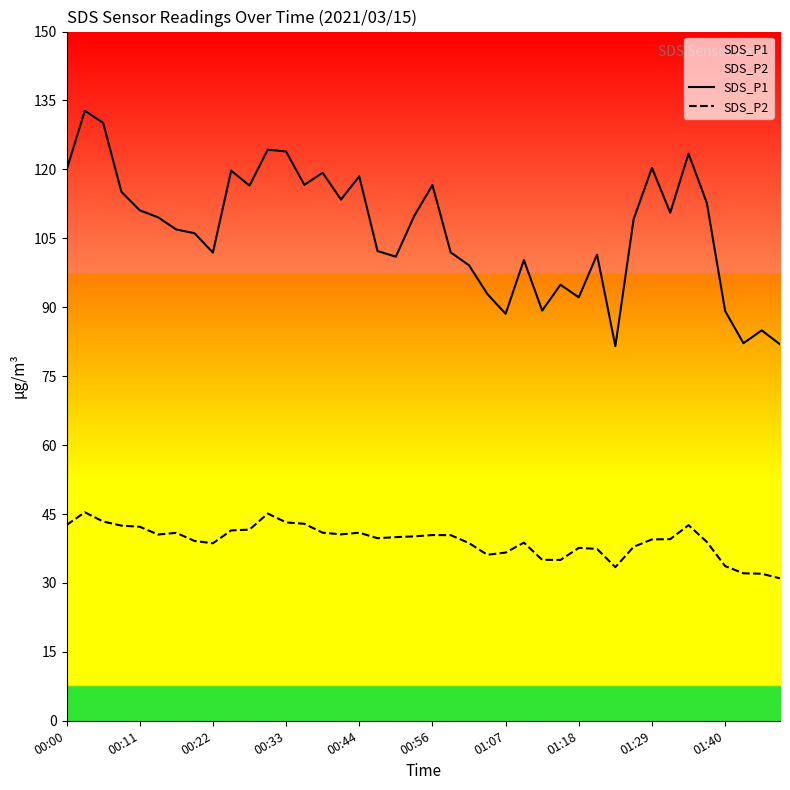

What is the spread (max minus min) of values at 01:18?

54.5